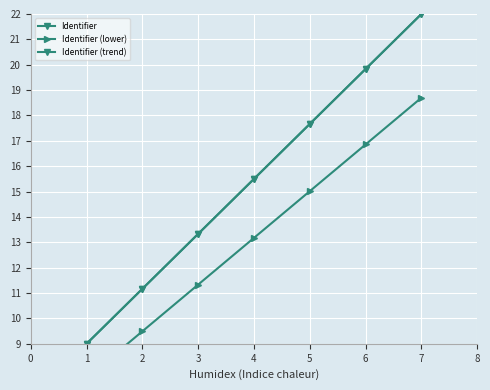

True or false: Identifier (trend) and Identifier (lower) cross at least once.

False